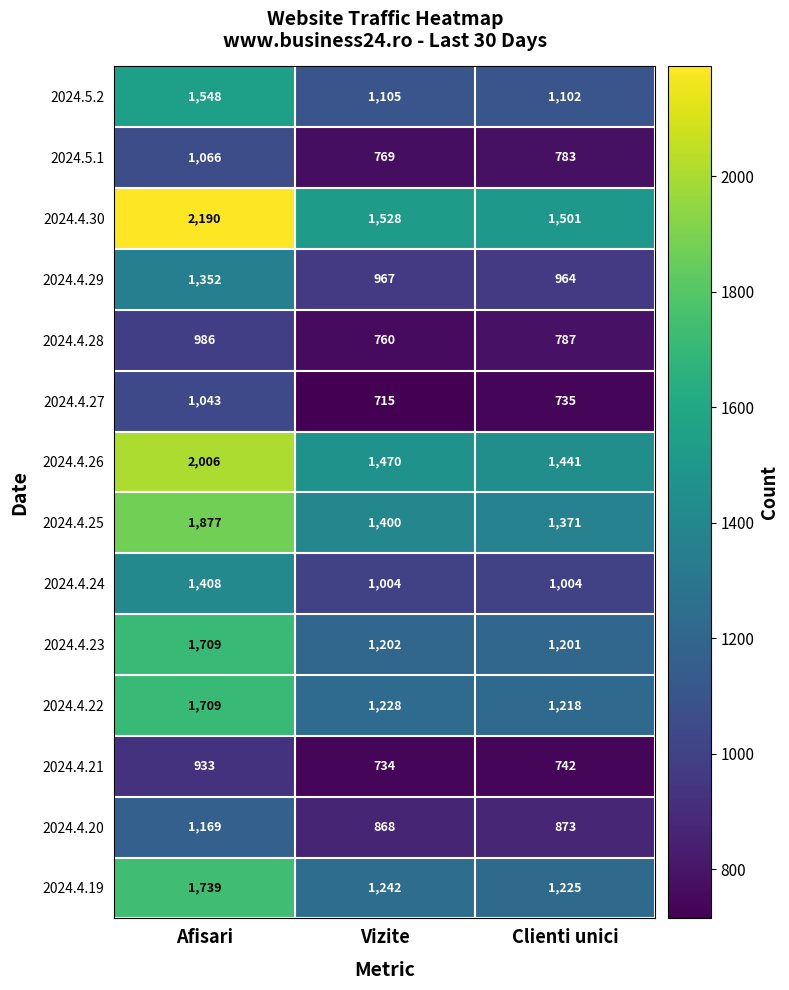

How many series are shown in this chart?

14